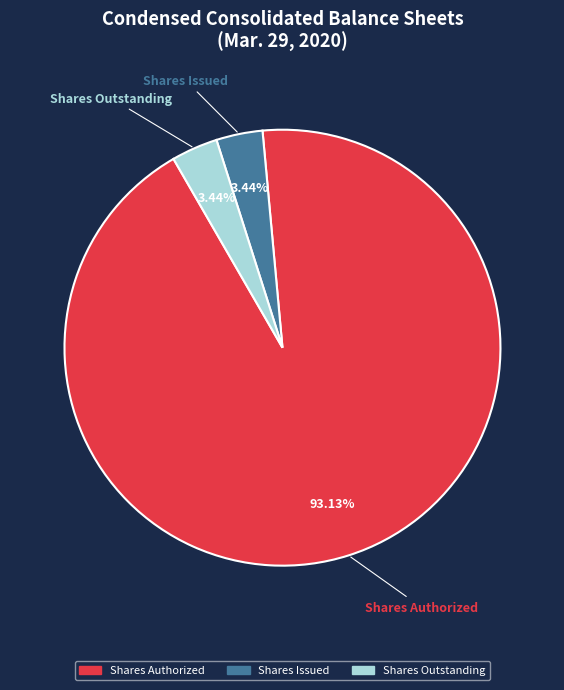

Is there a majority slice in this chart?

Yes